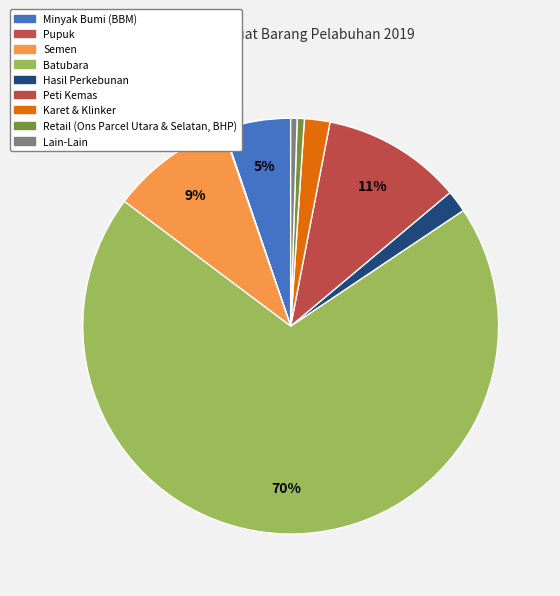

What is the largest slice in the pie chart?

Batubara